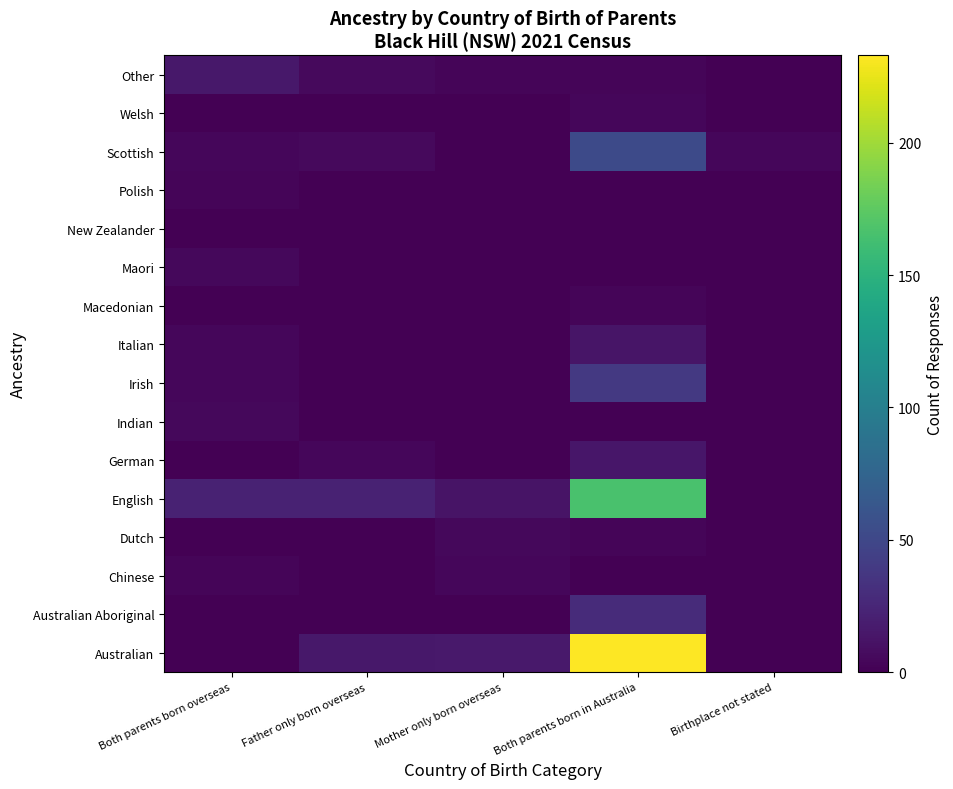

Reading left to right, extract all data points from this chart.

Australian: Both parents born overseas=0	Father only born overseas=15	Mother only born overseas=16	Both parents born in Australia=233	Birthplace not stated=0
Australian Aboriginal: Both parents born overseas=0	Father only born overseas=0	Mother only born overseas=0	Both parents born in Australia=29	Birthplace not stated=0
Chinese: Both parents born overseas=3	Father only born overseas=0	Mother only born overseas=4	Both parents born in Australia=0	Birthplace not stated=0
Dutch: Both parents born overseas=0	Father only born overseas=0	Mother only born overseas=5	Both parents born in Australia=3	Birthplace not stated=0
English: Both parents born overseas=22	Father only born overseas=22	Mother only born overseas=12	Both parents born in Australia=166	Birthplace not stated=0
German: Both parents born overseas=0	Father only born overseas=4	Mother only born overseas=0	Both parents born in Australia=14	Birthplace not stated=0
Indian: Both parents born overseas=5	Father only born overseas=0	Mother only born overseas=0	Both parents born in Australia=0	Birthplace not stated=0
Irish: Both parents born overseas=4	Father only born overseas=0	Mother only born overseas=0	Both parents born in Australia=39	Birthplace not stated=0
Italian: Both parents born overseas=4	Father only born overseas=0	Mother only born overseas=0	Both parents born in Australia=13	Birthplace not stated=0
Macedonian: Both parents born overseas=0	Father only born overseas=0	Mother only born overseas=0	Both parents born in Australia=3	Birthplace not stated=0
Maori: Both parents born overseas=5	Father only born overseas=0	Mother only born overseas=0	Both parents born in Australia=0	Birthplace not stated=0
New Zealander: Both parents born overseas=0	Father only born overseas=0	Mother only born overseas=0	Both parents born in Australia=0	Birthplace not stated=0
Polish: Both parents born overseas=3	Father only born overseas=0	Mother only born overseas=0	Both parents born in Australia=0	Birthplace not stated=0
Scottish: Both parents born overseas=4	Father only born overseas=6	Mother only born overseas=0	Both parents born in Australia=52	Birthplace not stated=4
Welsh: Both parents born overseas=0	Father only born overseas=0	Mother only born overseas=0	Both parents born in Australia=4	Birthplace not stated=0
Other: Both parents born overseas=15	Father only born overseas=6	Mother only born overseas=3	Both parents born in Australia=3	Birthplace not stated=0